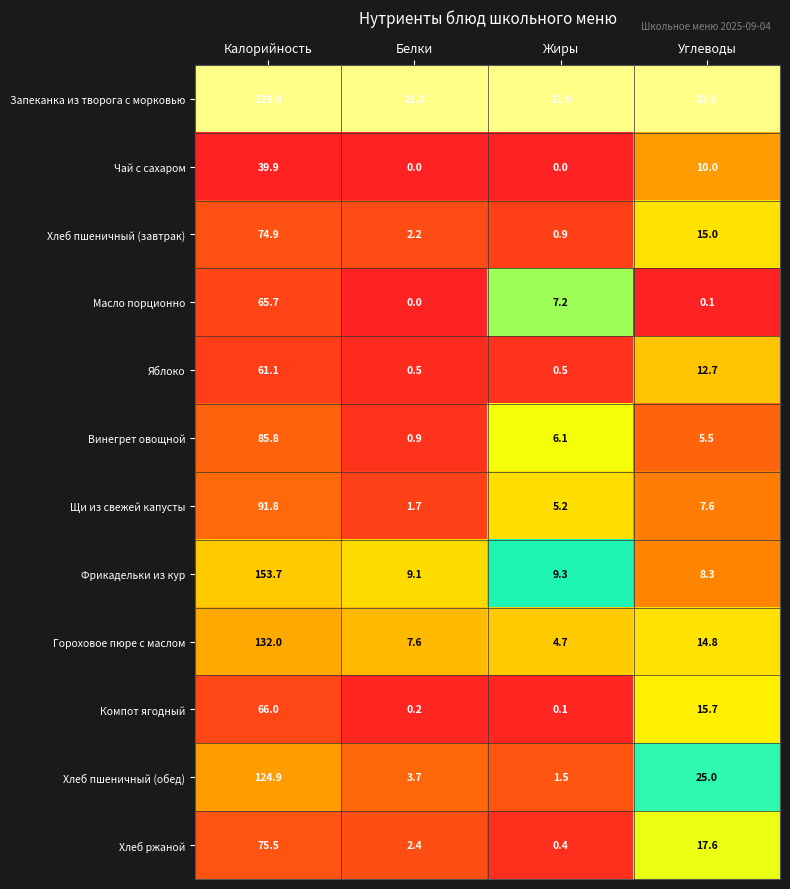

What is the sum of the Компот ягодный values at Белки and Углеводы?

15.9